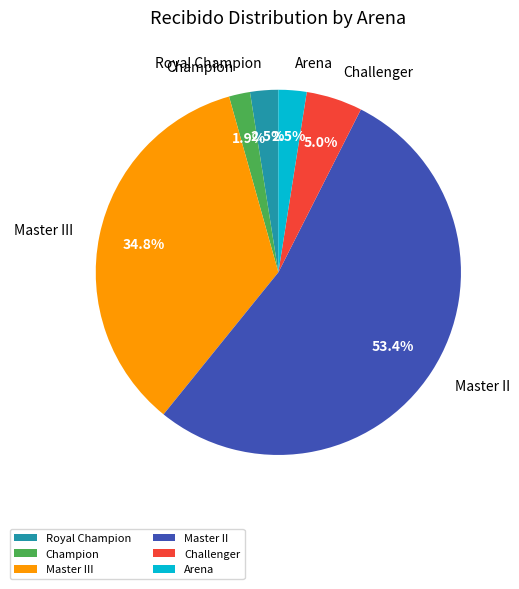

To the nearest percent, what percentage of the pie is Royal Champion?

2%